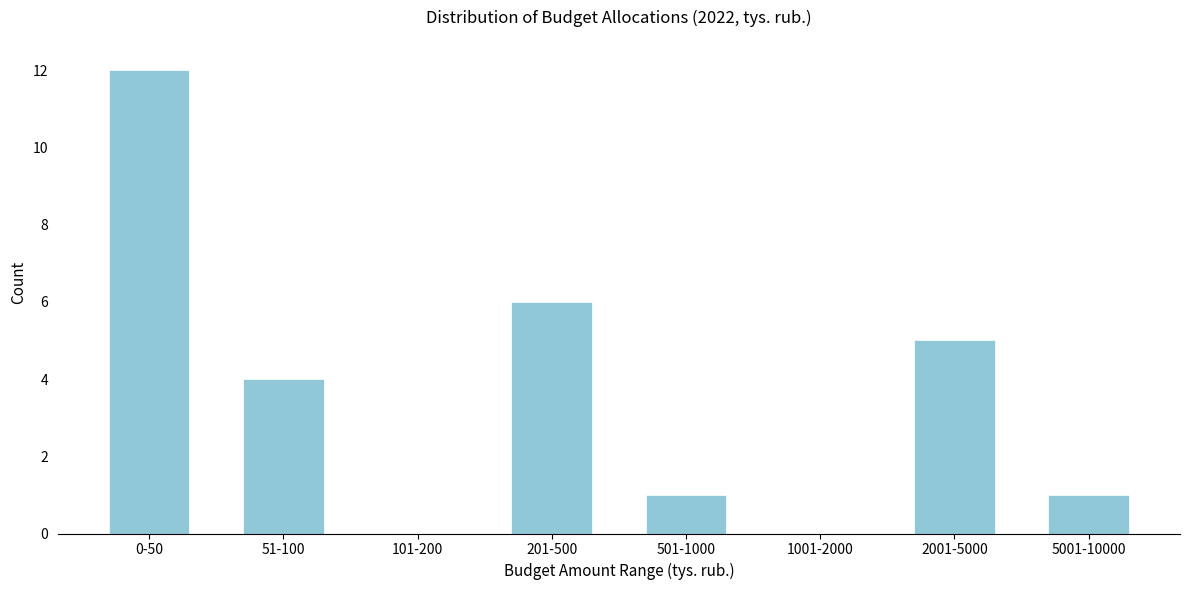

Reading right to left, what are all the values shown in this chart?

5001-10000=1	2001-5000=5	1001-2000=0	501-1000=1	201-500=6	101-200=0	51-100=4	0-50=12